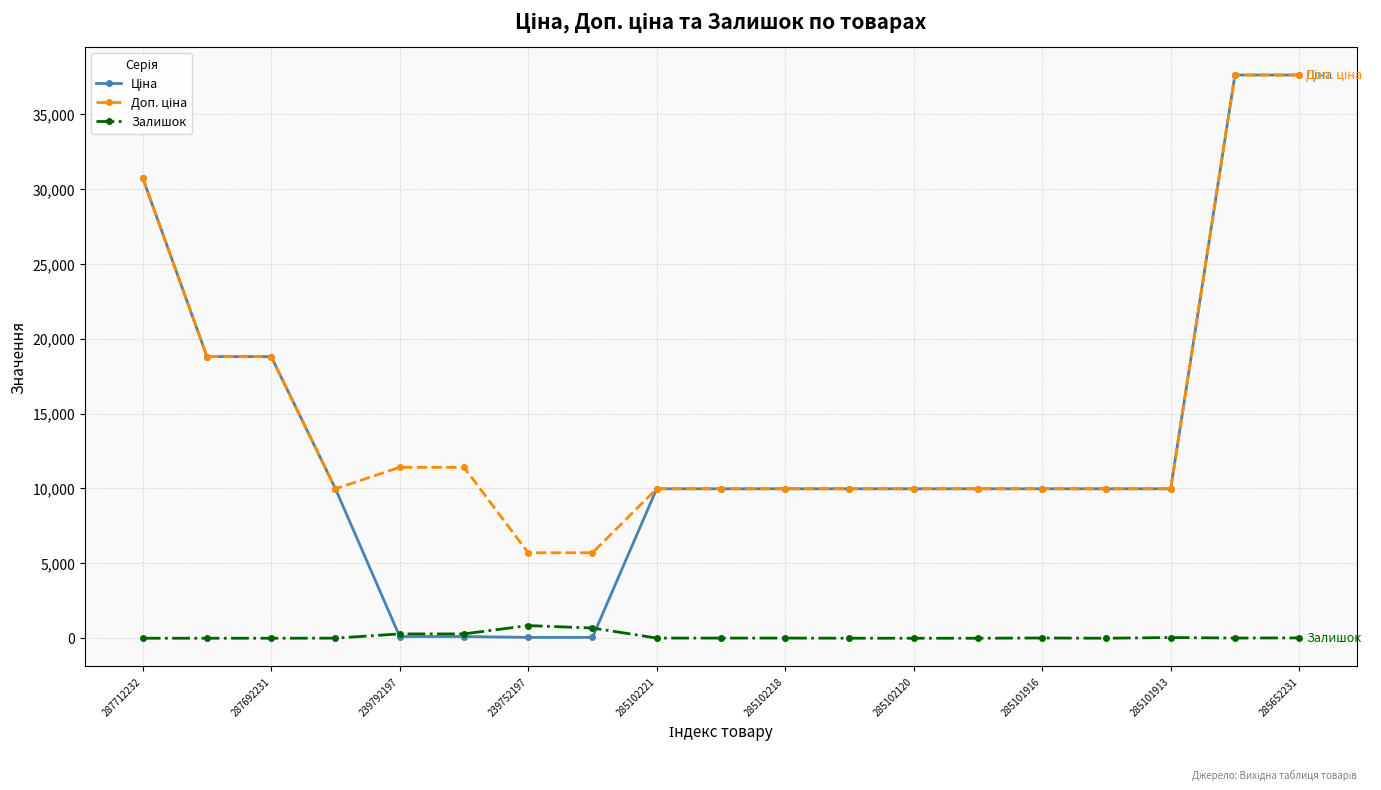

What is the greatest value displayed?

37593.6